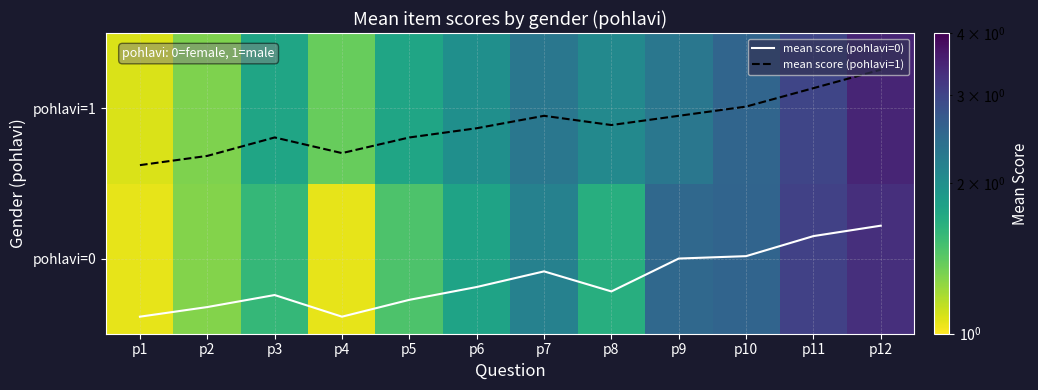

What is the difference between the pohlavi=0 values at p5 and p10?

1.1